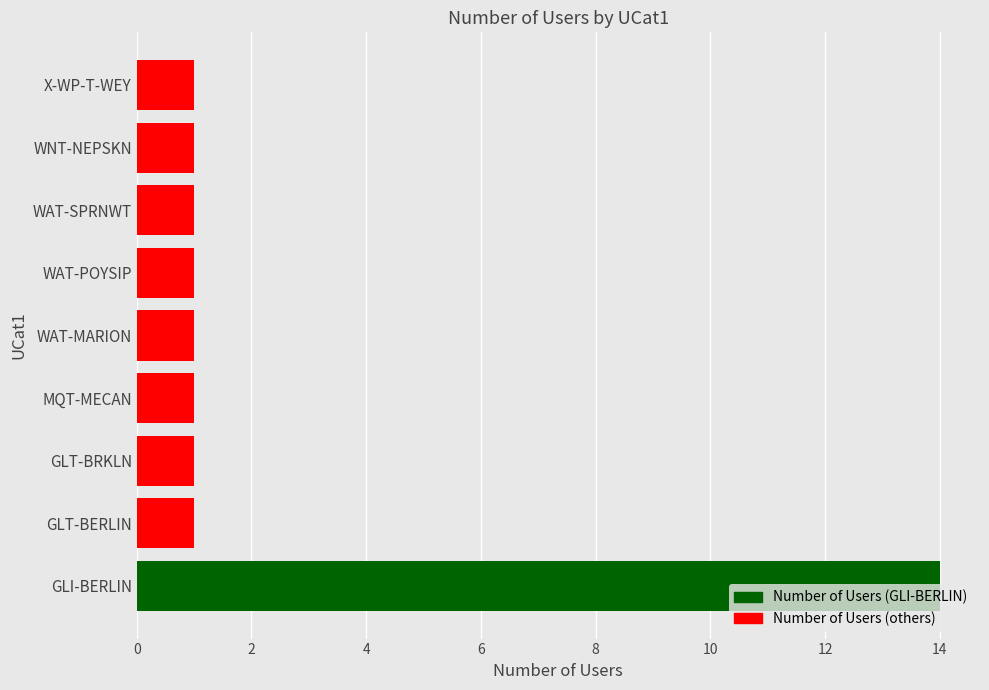

What is the ratio of the value at X-WP-T-WEY to the value at WAT-SPRNWT?

1.0